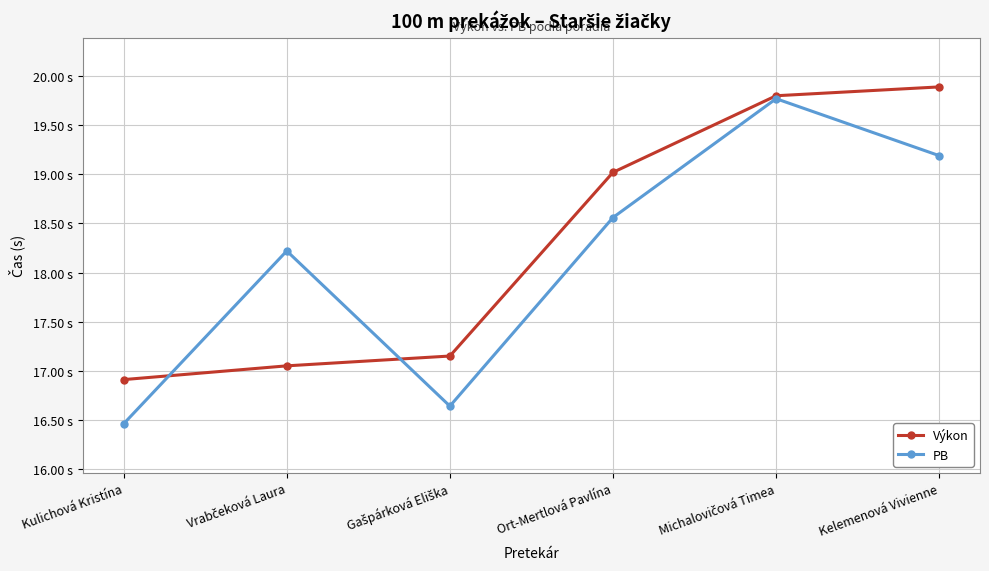

Rank the categories by Výkon value from highest to lowest.

Kelemenová Vivienne, Michalovičová Timea, Ort-Mertlová Pavlína, Gašpárková Eliška, Vrabčeková Laura, Kulichová Kristína